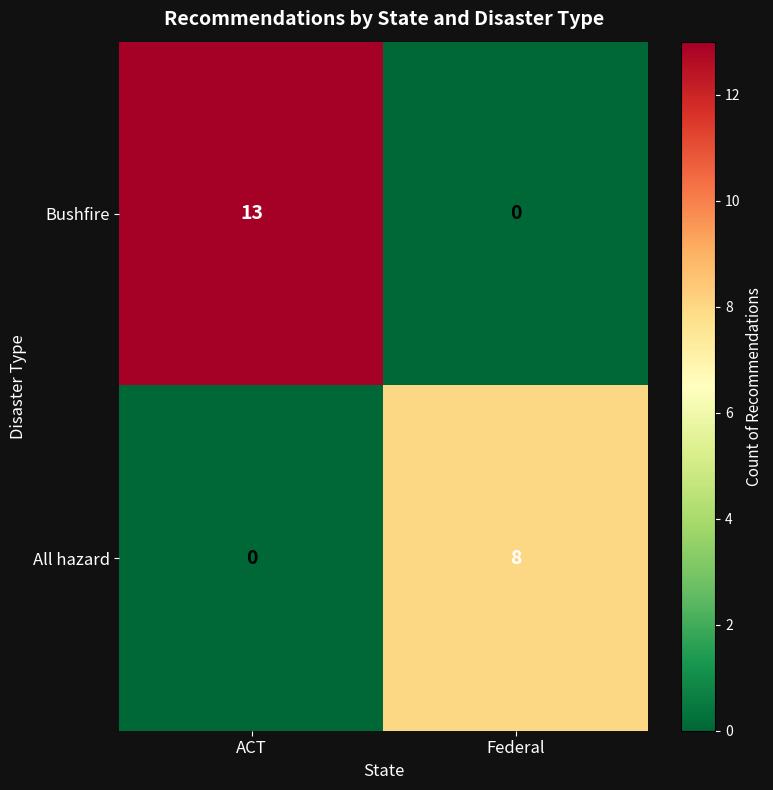

The value of All hazard at Federal is 2. True or false?

False